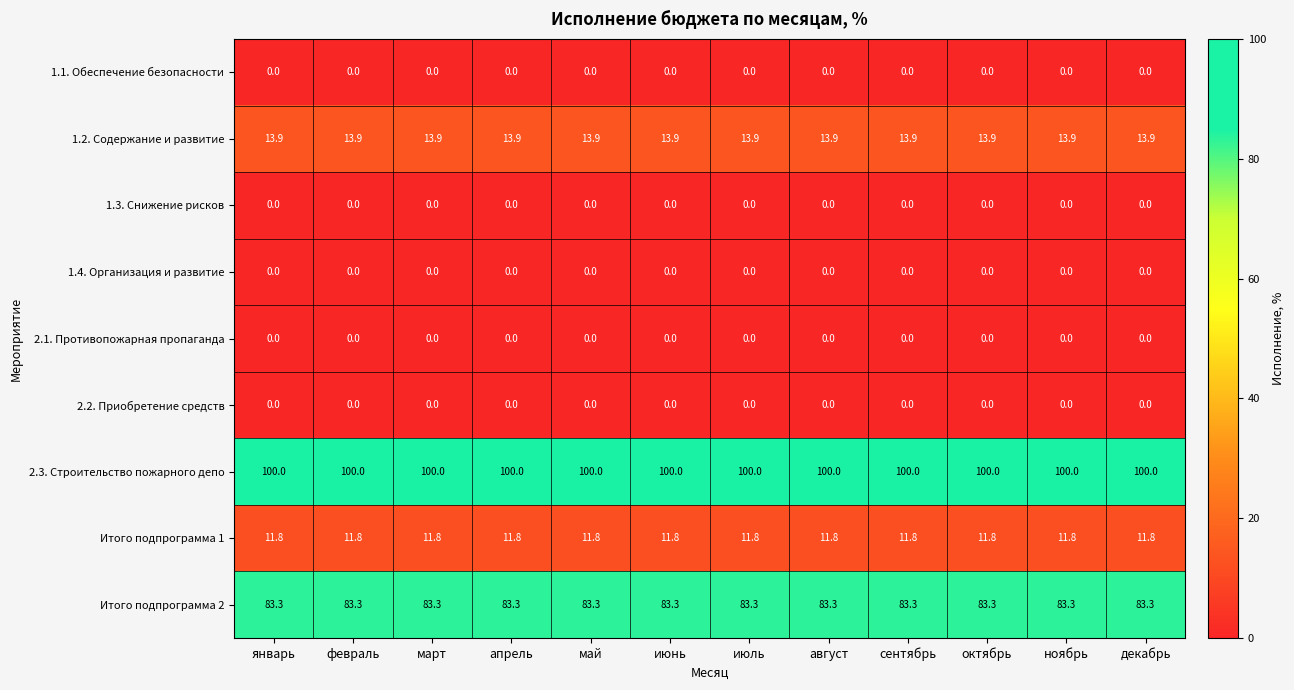

What is the spread (max minus min) of values at февраль?

100.0